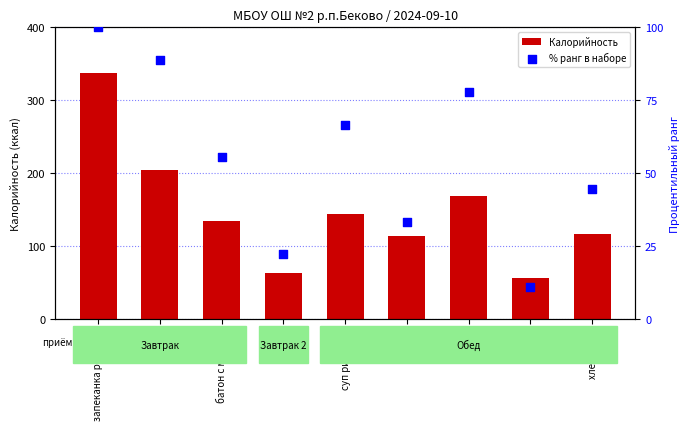

Which series has the largest total across all categories?

Калорийность